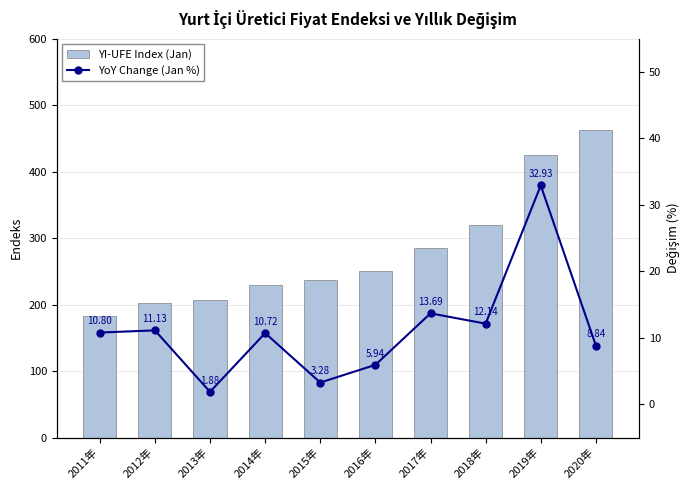

What value does the YoY Change (Jan %) series have at 2015年?

3.3